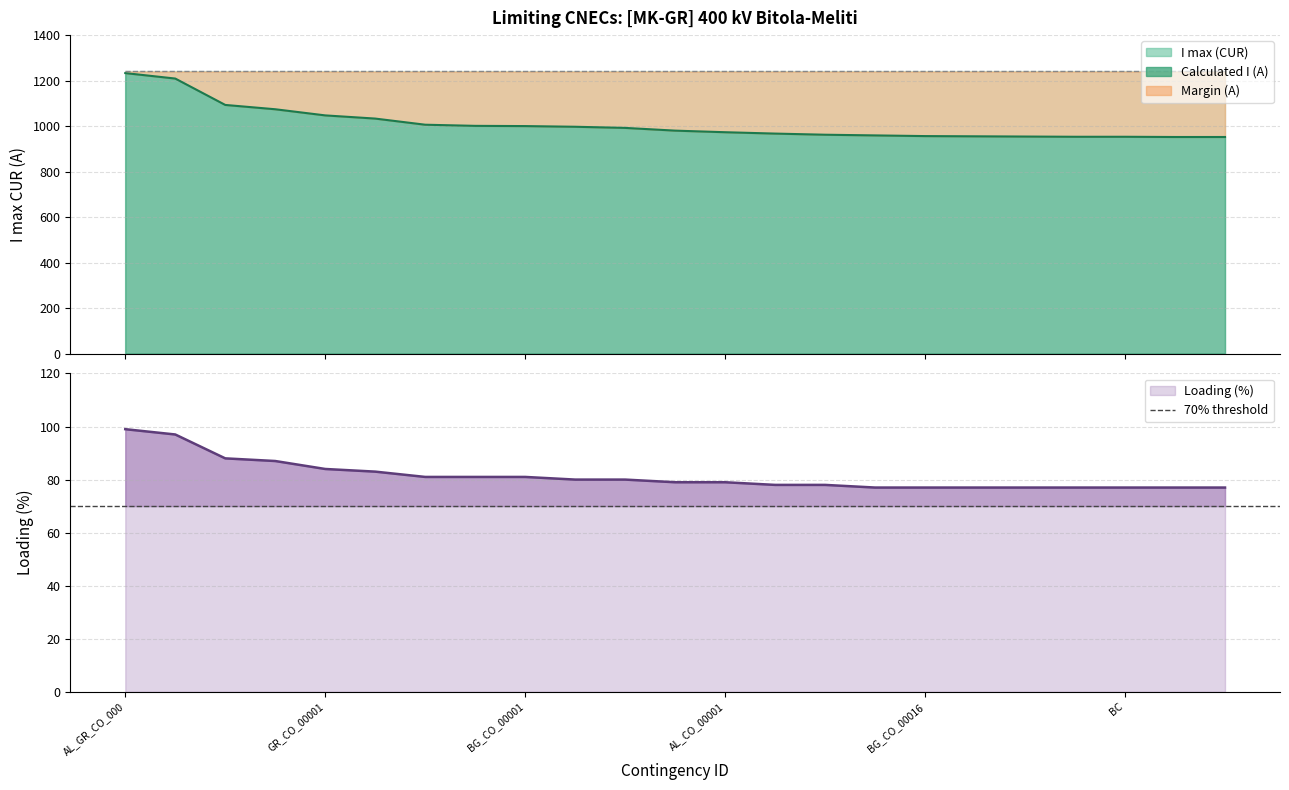

What is the label of the 2nd point from the left?

AL_CO_00002